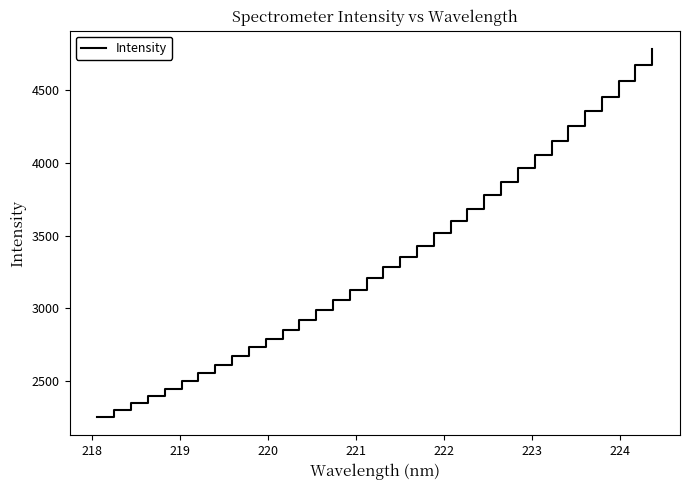

Does the chart display data point markers on the line(s)?

No